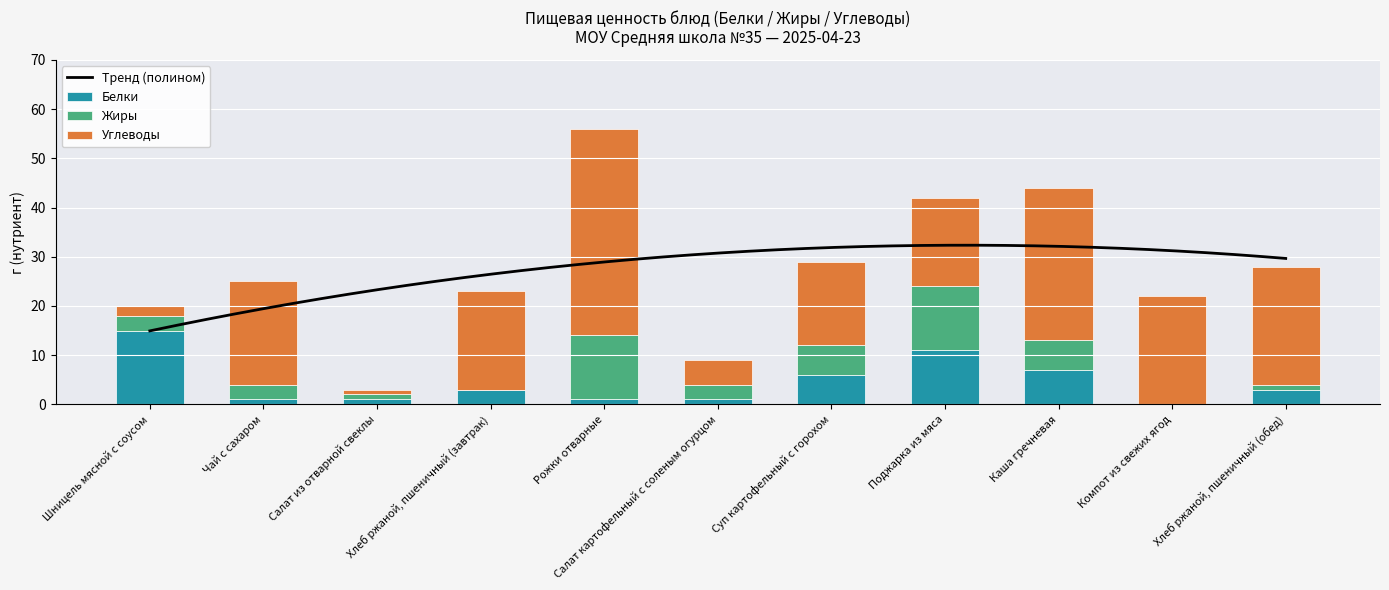

Which category has the highest value across all series?

Рожки отварные